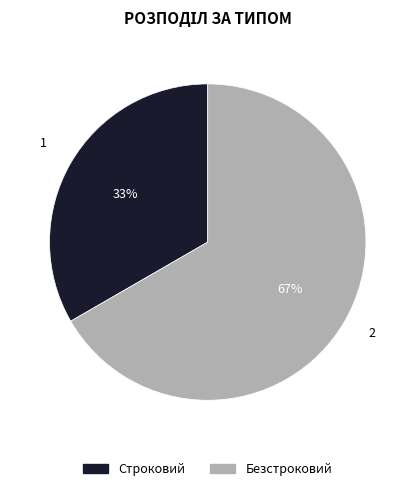

Between Безстроковий and Строковий, which is larger?

Безстроковий